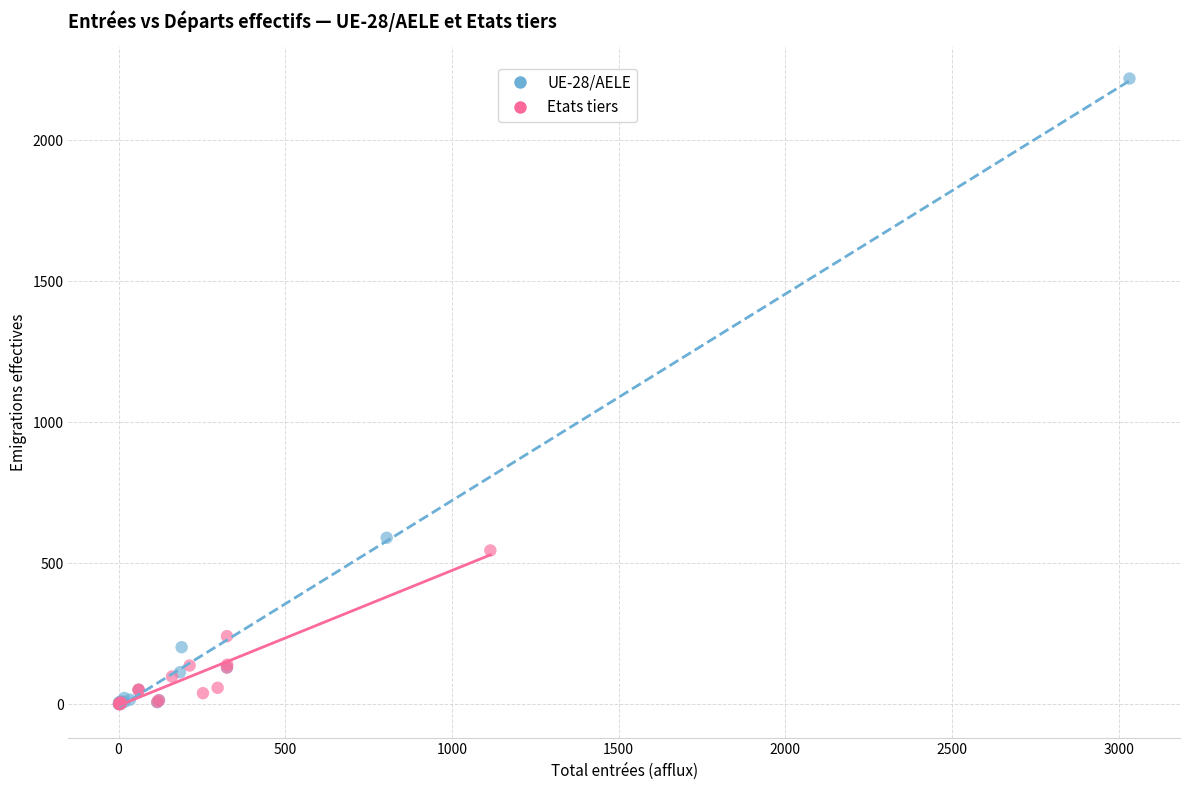

Which series has the largest Y range (max minus min)?

UE-28/AELE